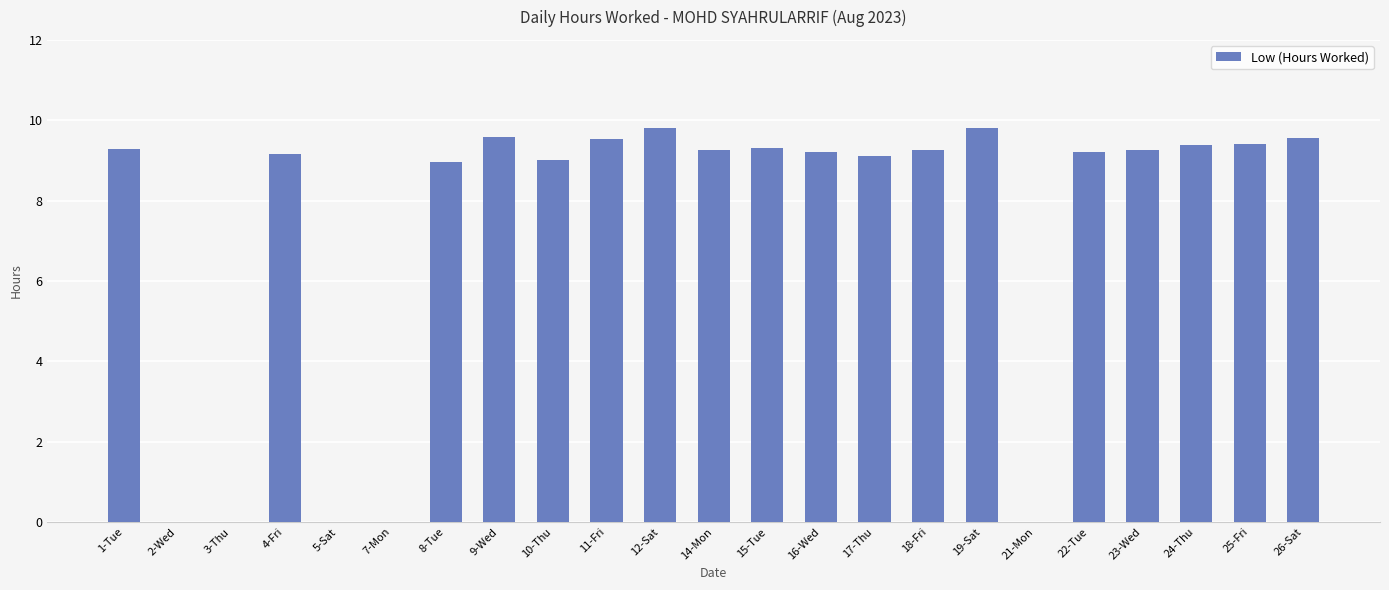

What is the greatest value displayed?

9.8